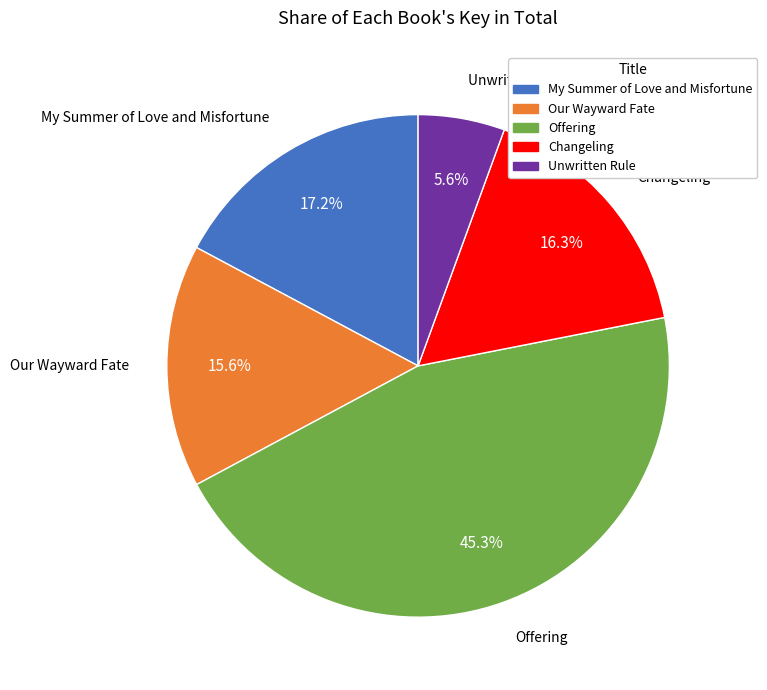

Between Our Wayward Fate and Offering, which is larger?

Offering